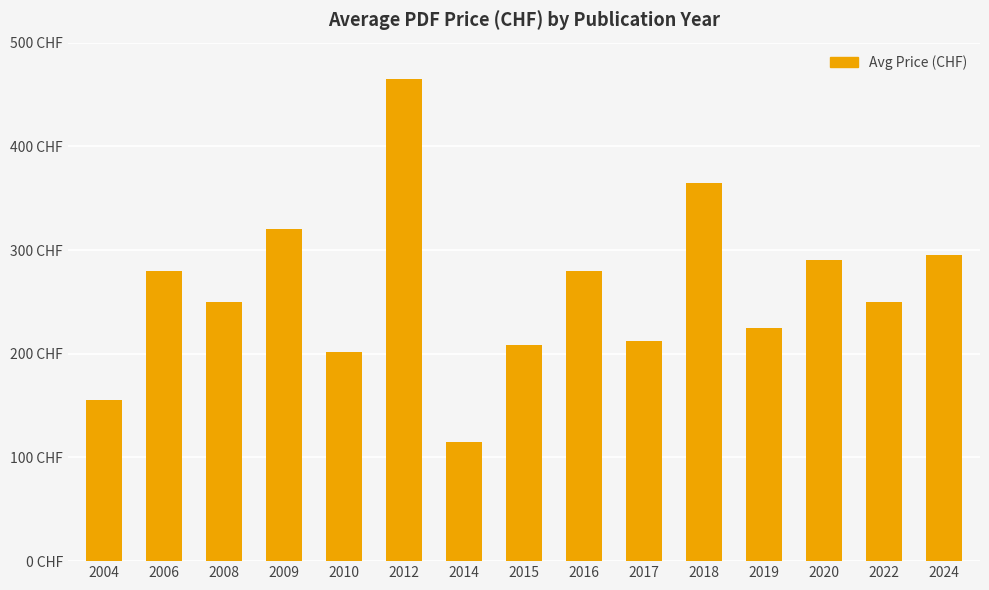

Count the number of data series in this chart.

1